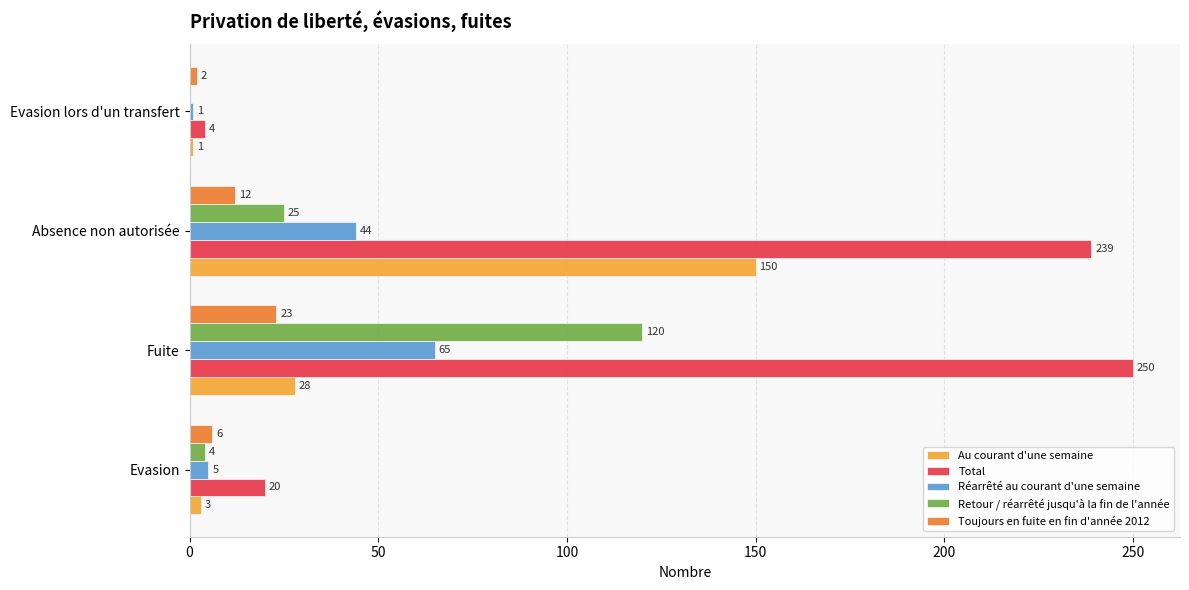

What is the sum of the Toujours en fuite en fin d'année 2012 values at Evasion lors d'un transfert and Evasion?

8